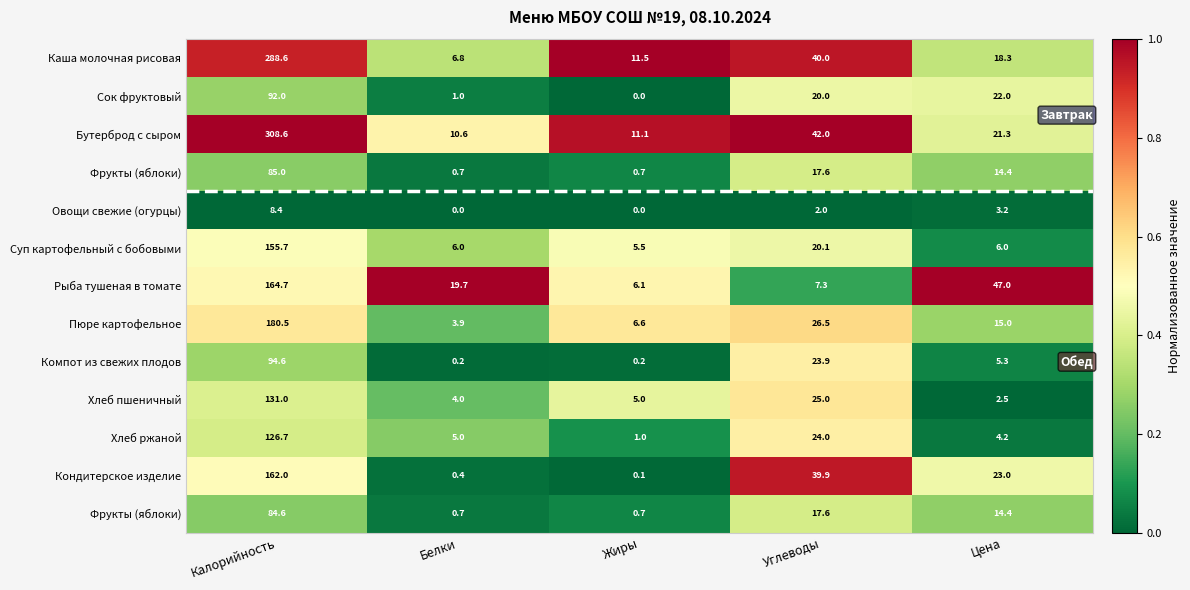

How many series are shown in this chart?

13